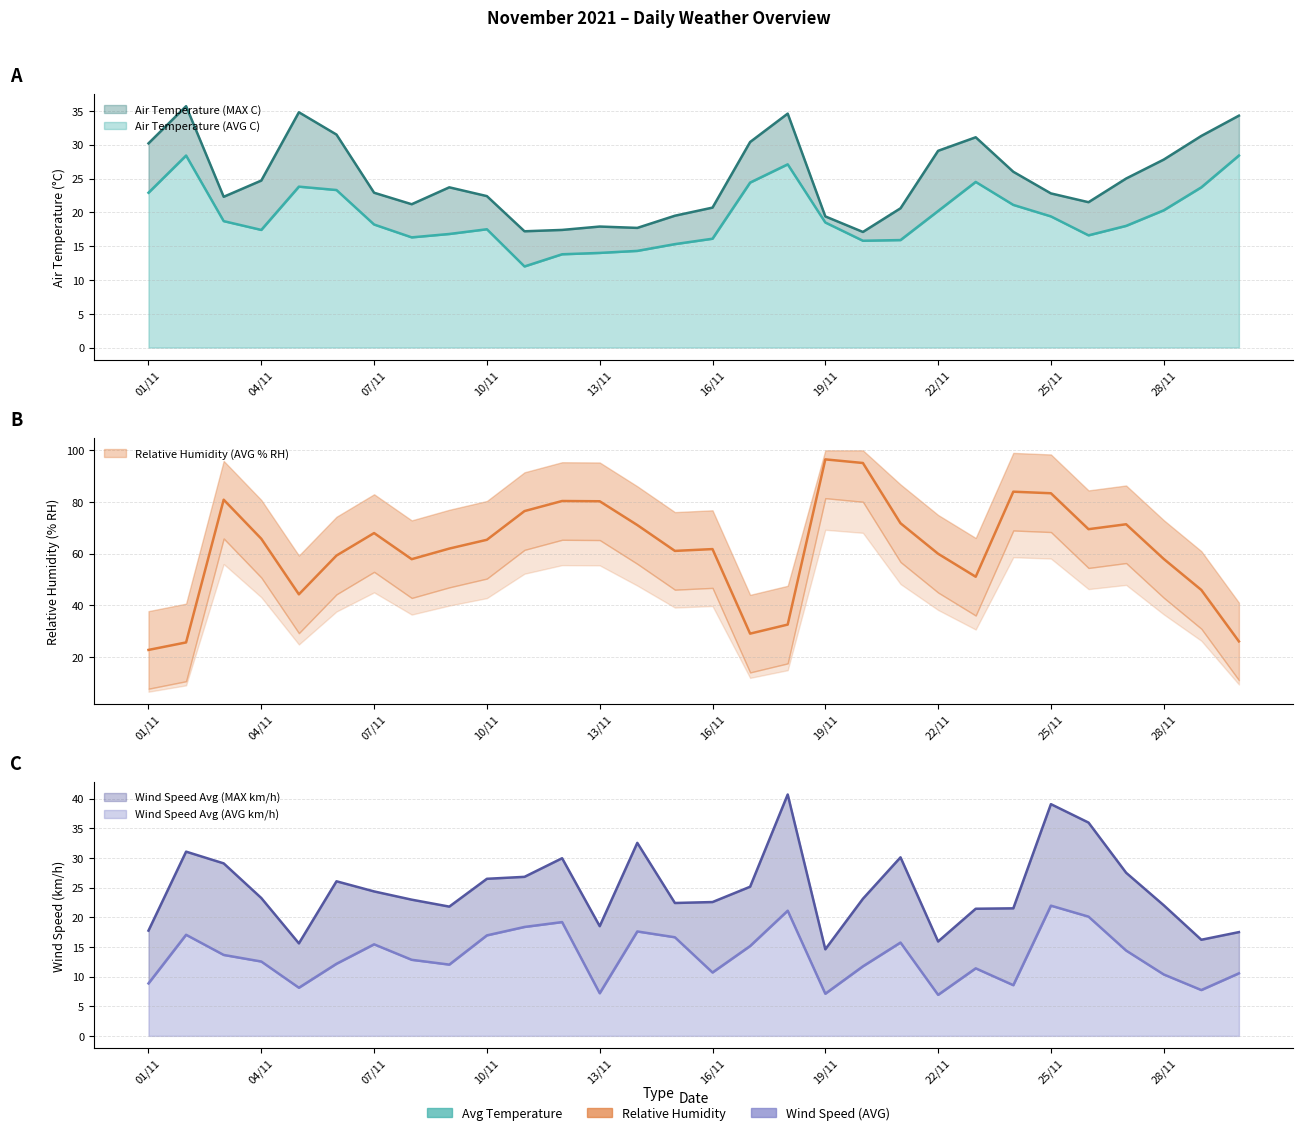

What is the label of the 10th point from the left?

10/11